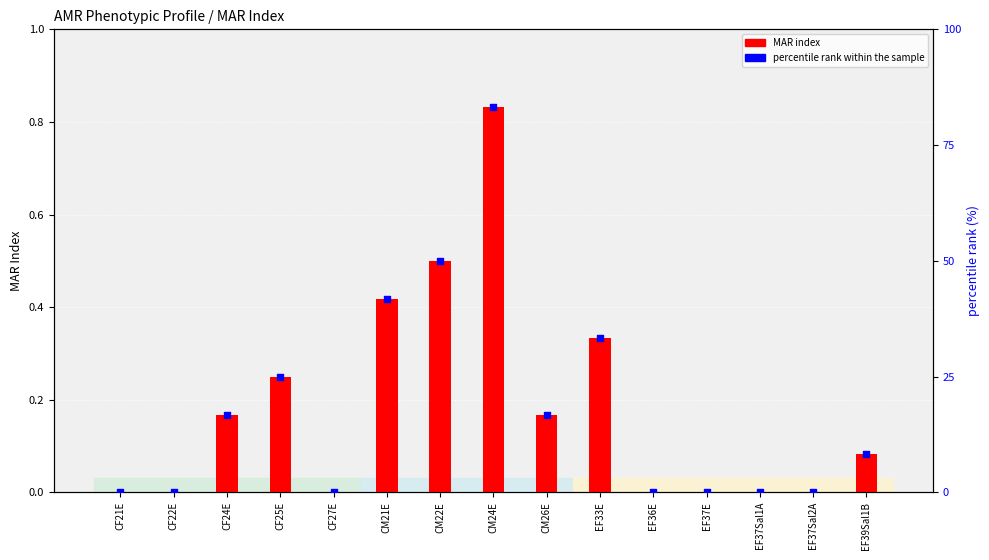

What is the total value across all series at CM26E?

16.8